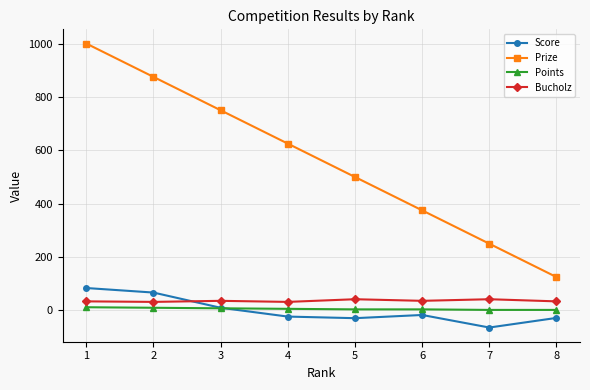

List the labels in order of Prize value, largest first.

1, 2, 3, 4, 5, 6, 7, 8